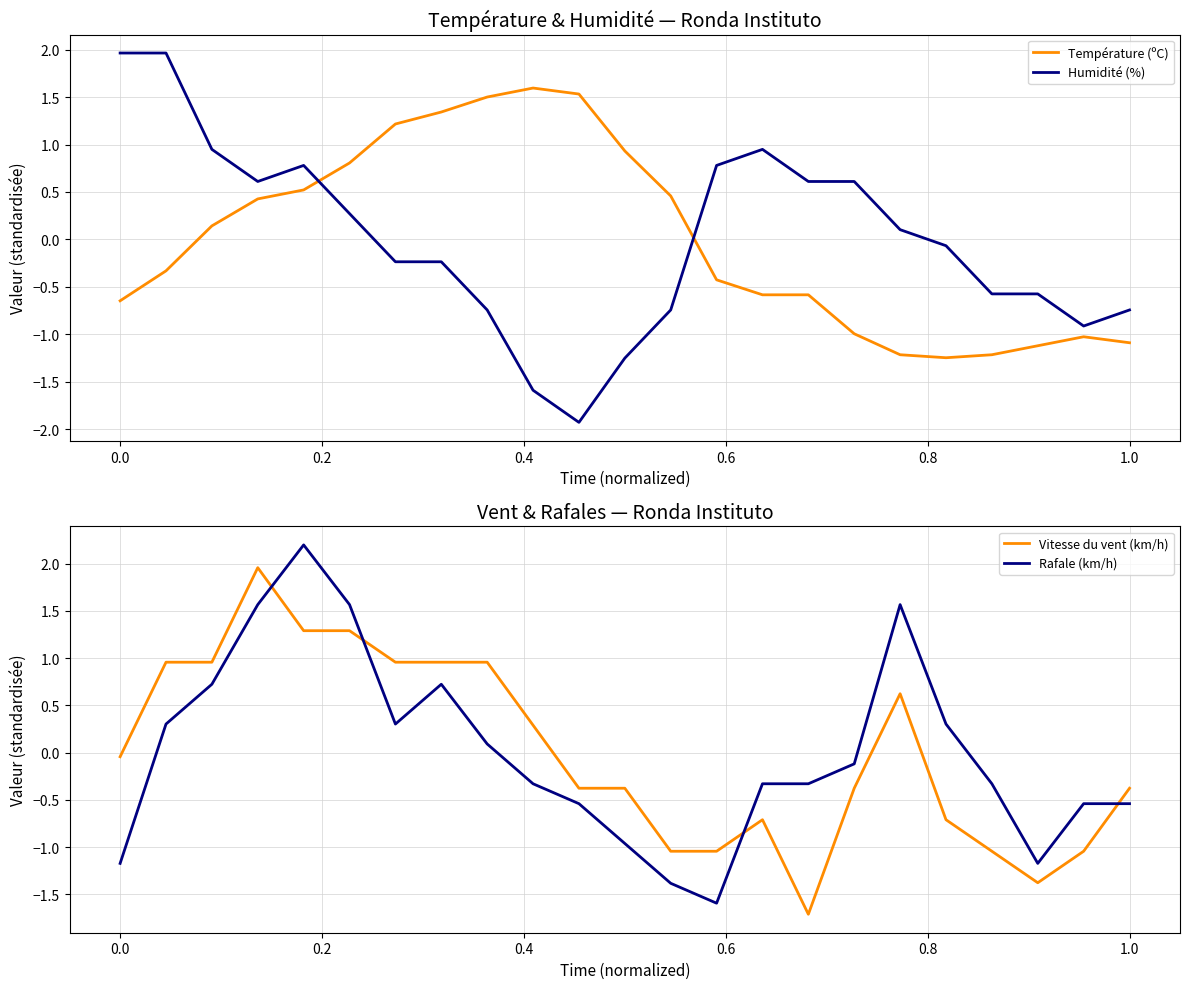

What is the lowest value of the Rafale (km/h) series?

-1.6